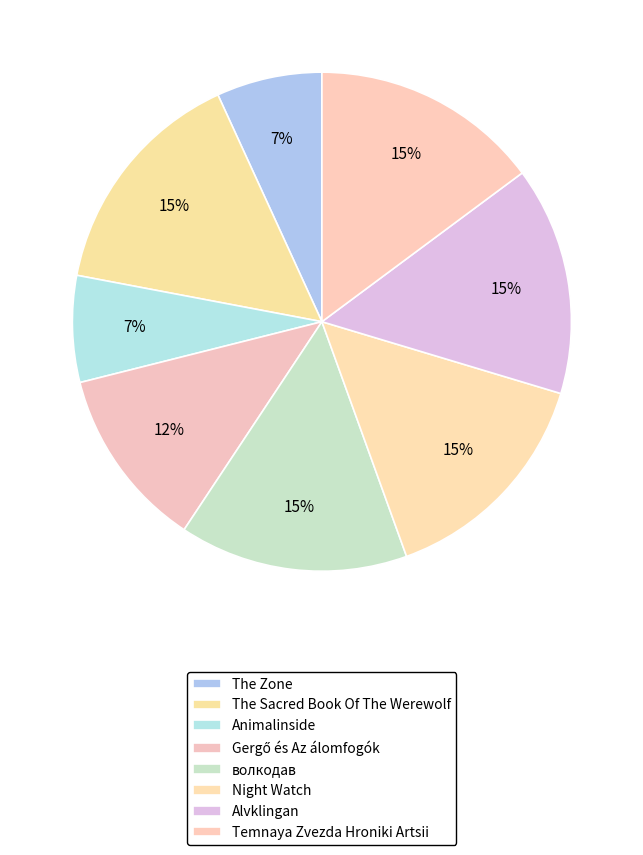

How many slices are in this pie chart?

8